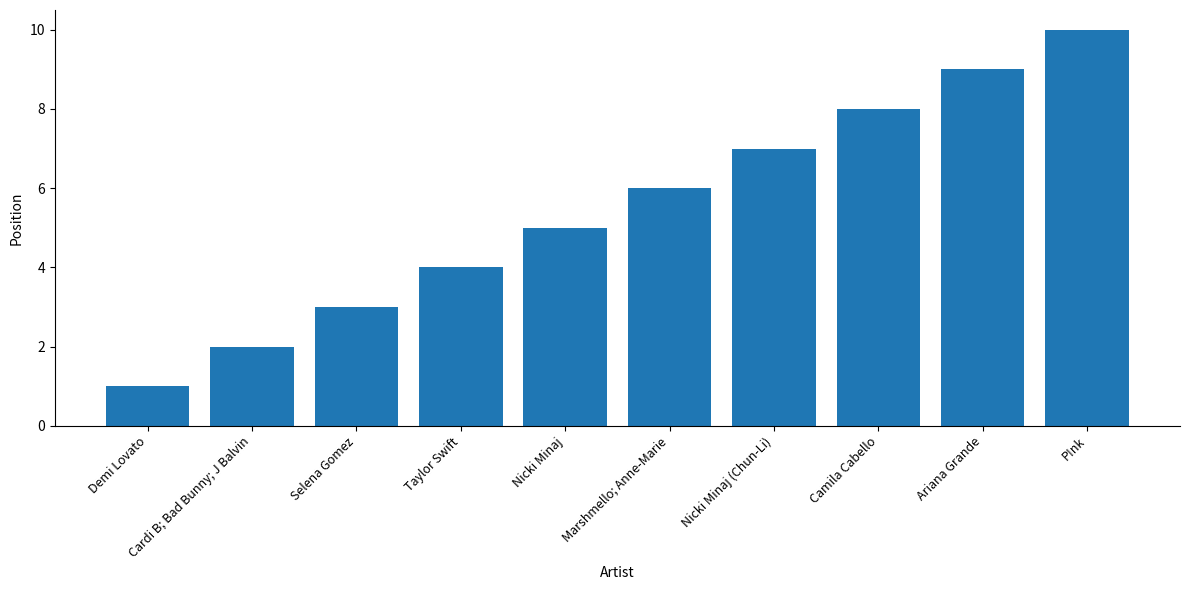

Reading left to right, transcribe all the data shown in this chart.

Demi Lovato=1	Cardi B; Bad Bunny; J Balvin=2	Selena Gomez=3	Taylor Swift=4	Nicki Minaj=5	Marshmello; Anne-Marie=6	Nicki Minaj (Chun-Li)=7	Camila Cabello=8	Ariana Grande=9	P!nk=10